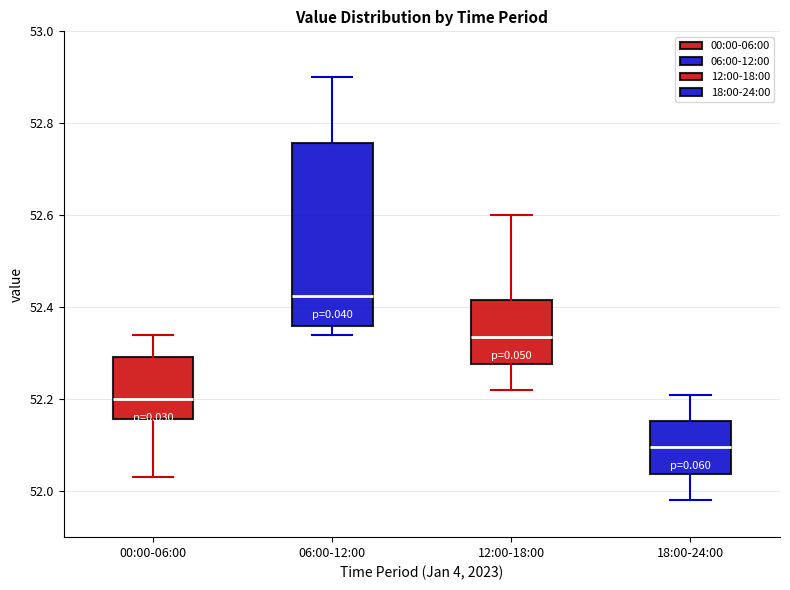

Which box has the highest median line?

06:00-12:00